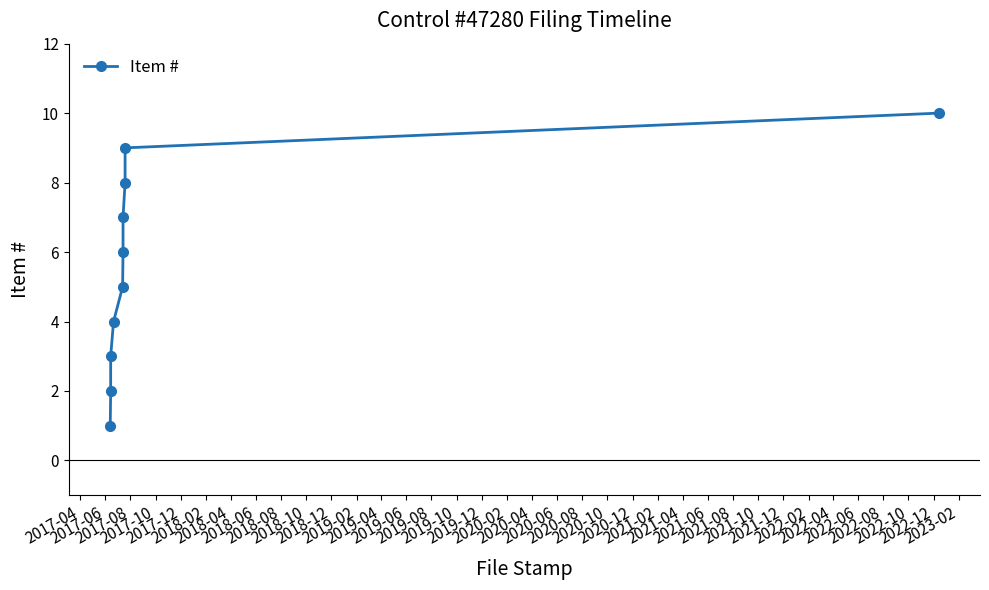

How many data points are above 6?

4